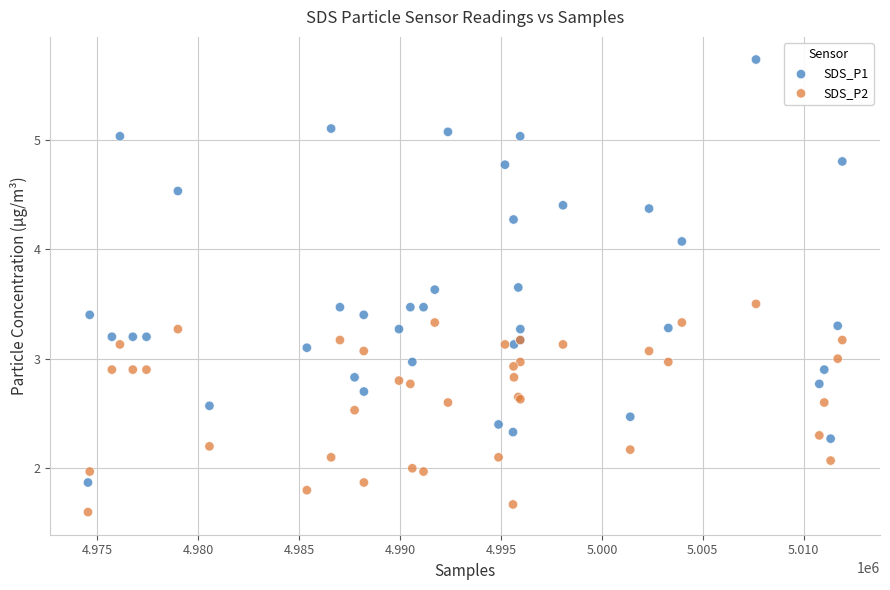

What is the X range (max minus min) for the scatter plot?

37378.0